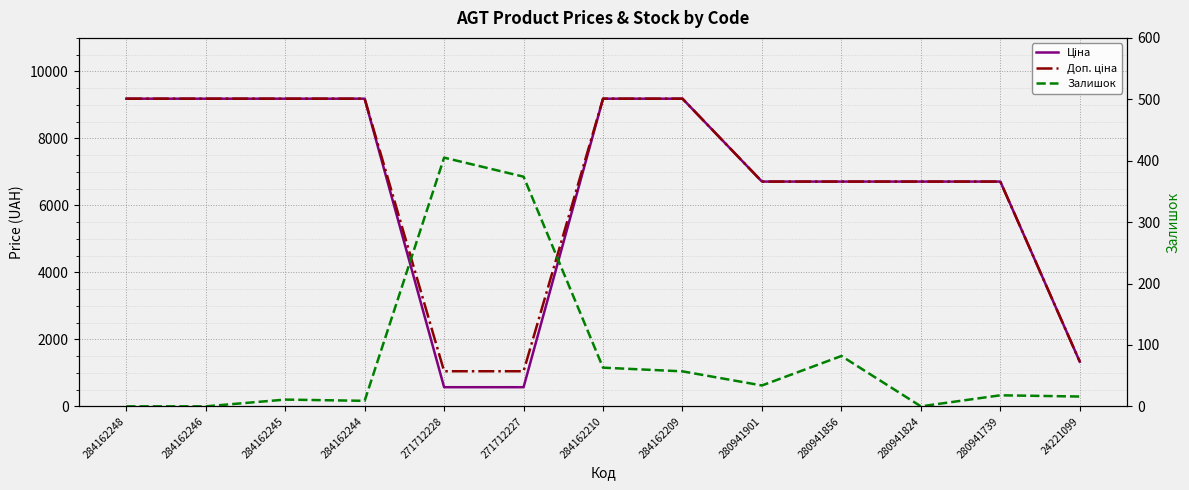

How many lines are shown in the chart?

3